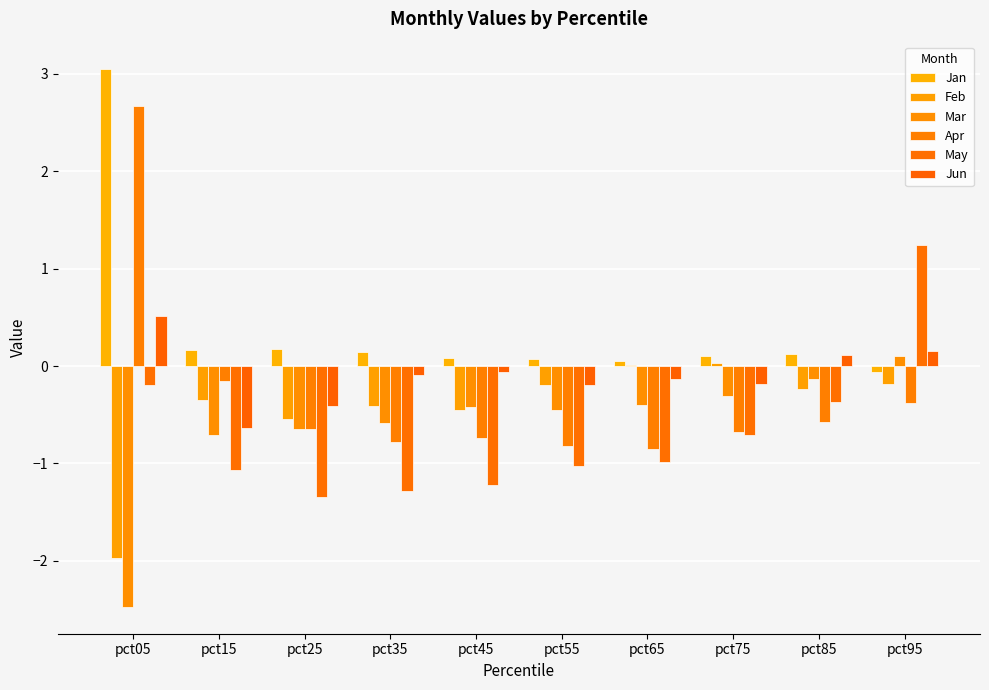

What is the total value across all series at pct65?

-2.3